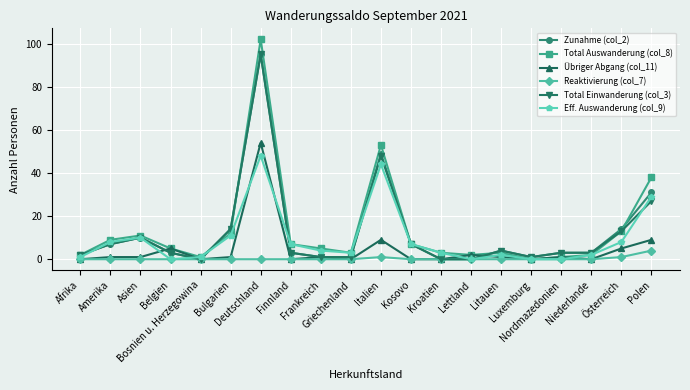

True or false: Total Einwanderung (col_3) has a value of 0 at Bosnien u. Herzegowina.

True